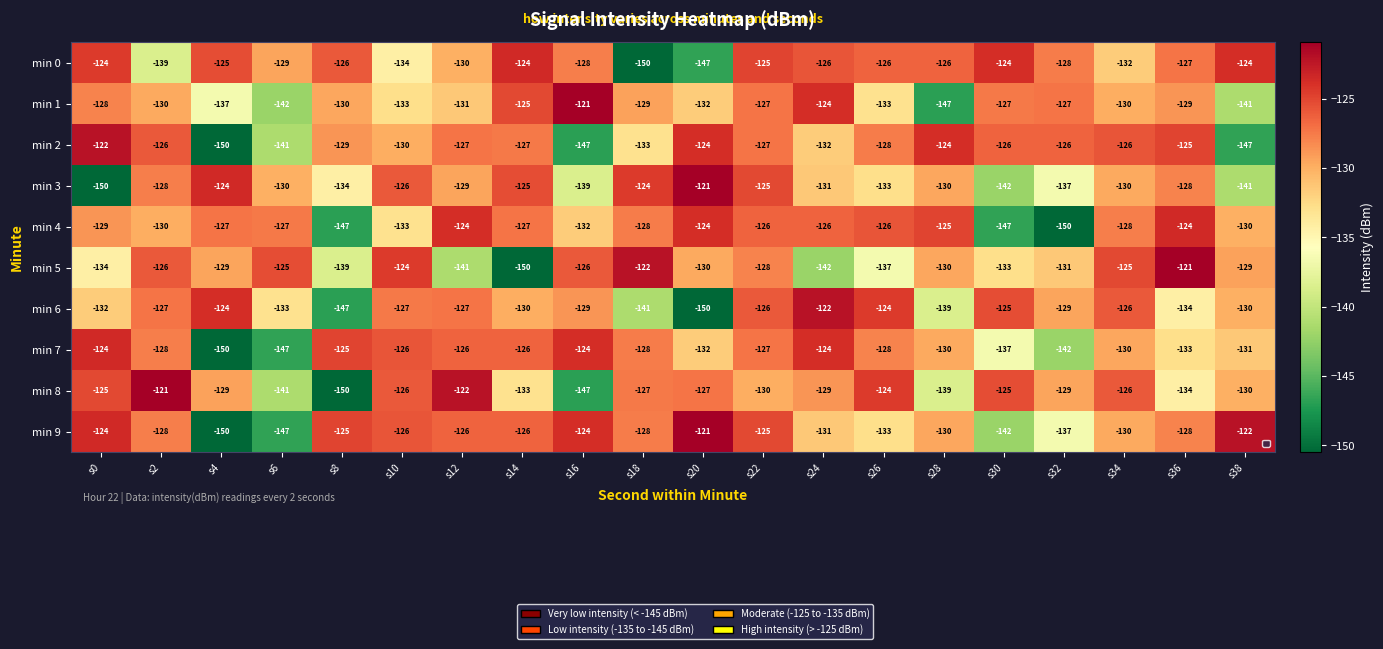

What is the difference between the maximum and minimum values in the min 6 series?

28